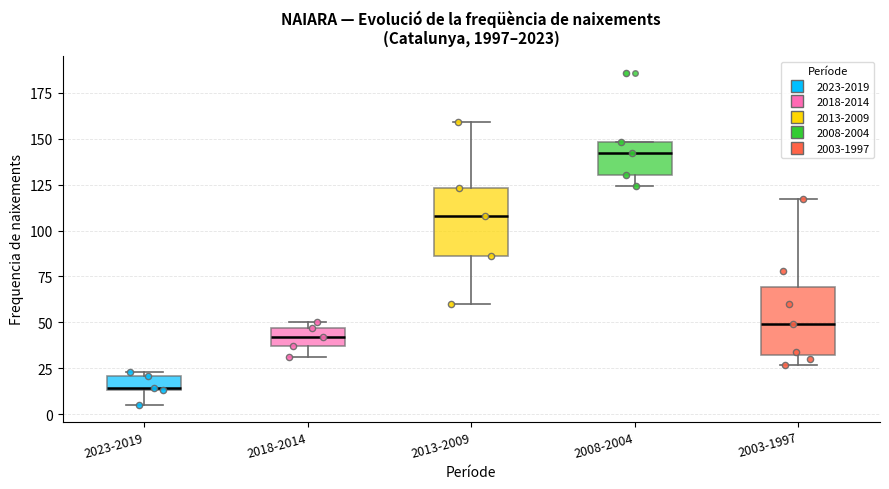

Where does the lower whisker of the box for 2013-2009 end on the y-axis? The values are not printed on the chart, so give them approximately, as read against the axis.

60